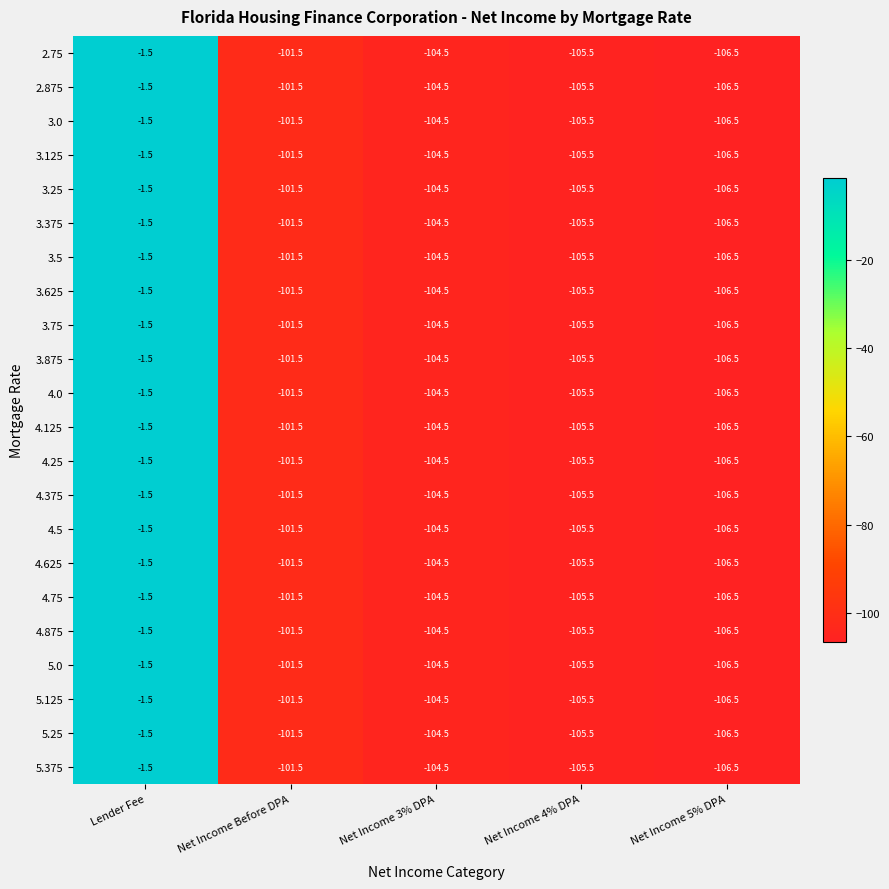

Rank the categories by 5.375 value from lowest to highest.

Net Income 5% DPA, Net Income 4% DPA, Net Income 3% DPA, Net Income Before DPA, Lender Fee